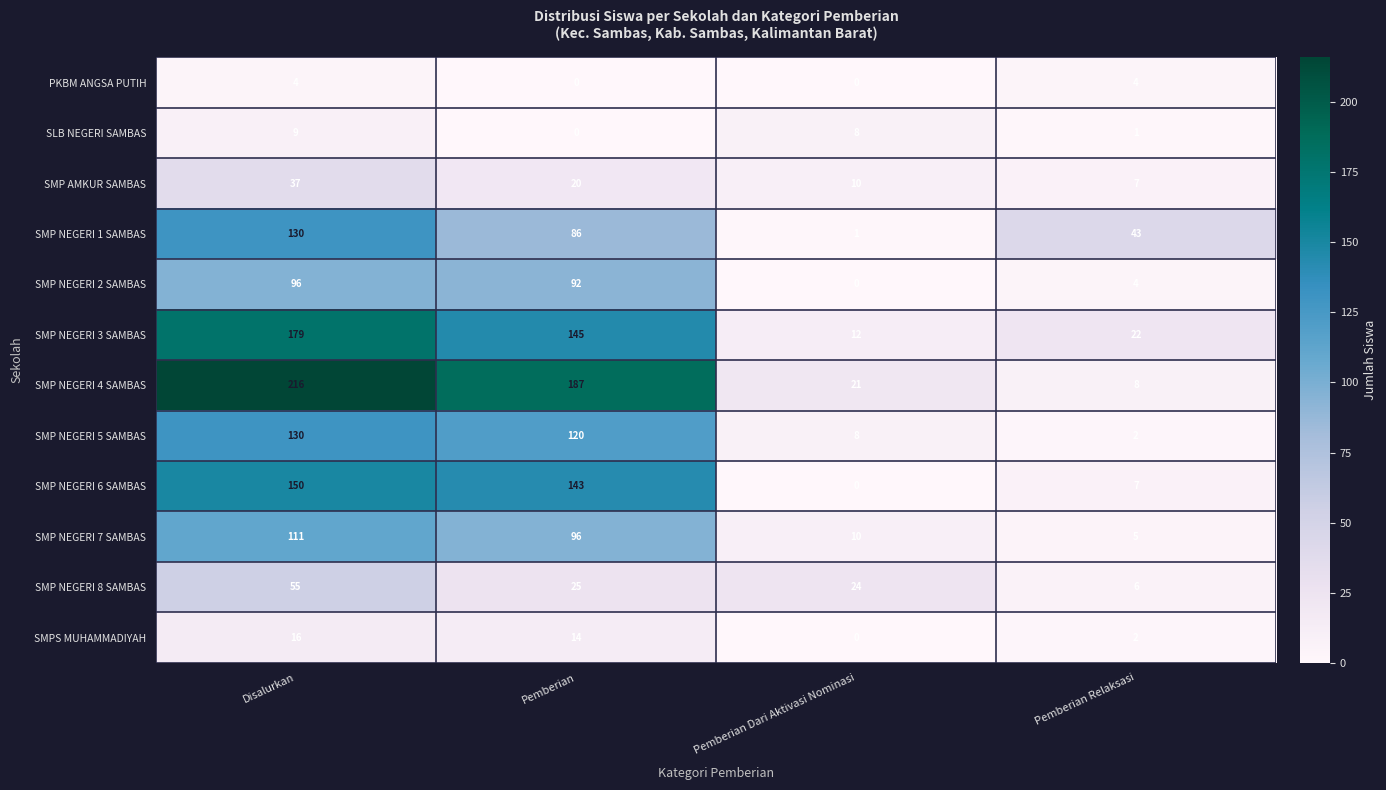

Which category has the highest value in the SMP AMKUR SAMBAS series?

Disalurkan